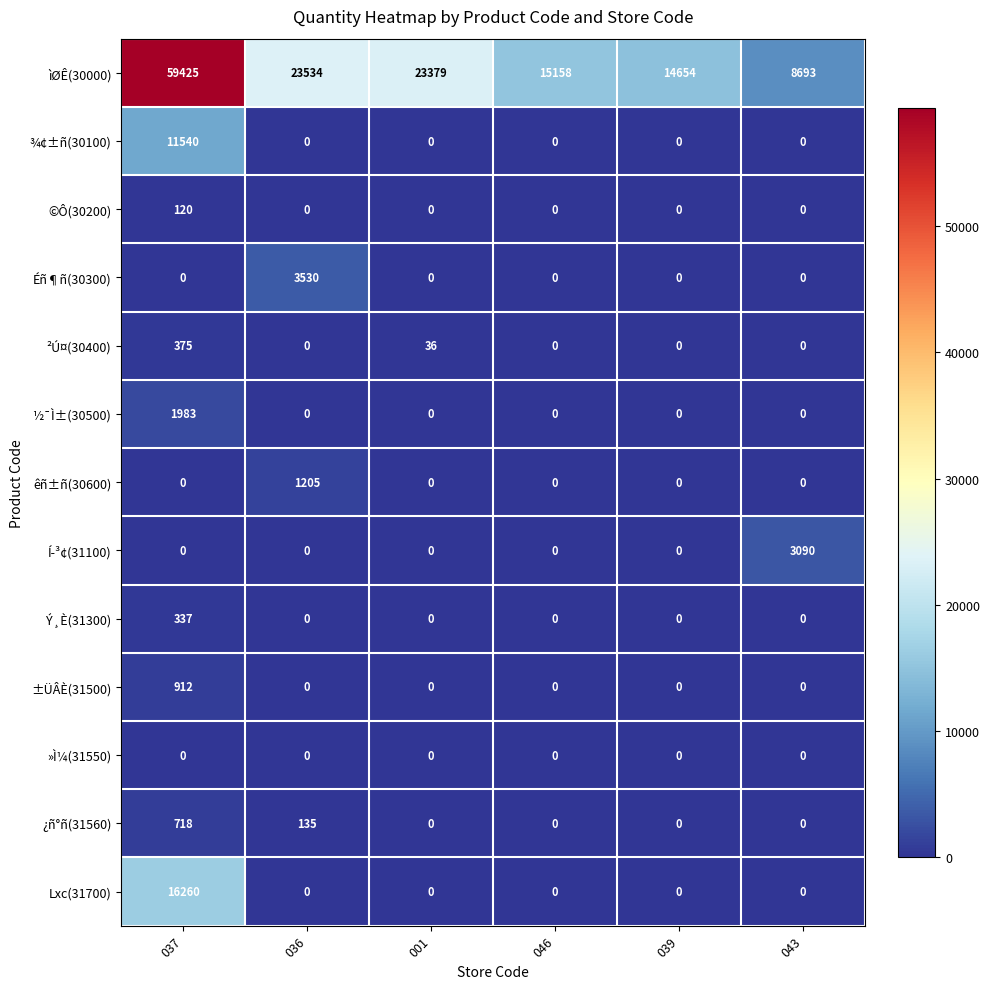

Which series has the largest total across all categories?

ìØÊ(30000)